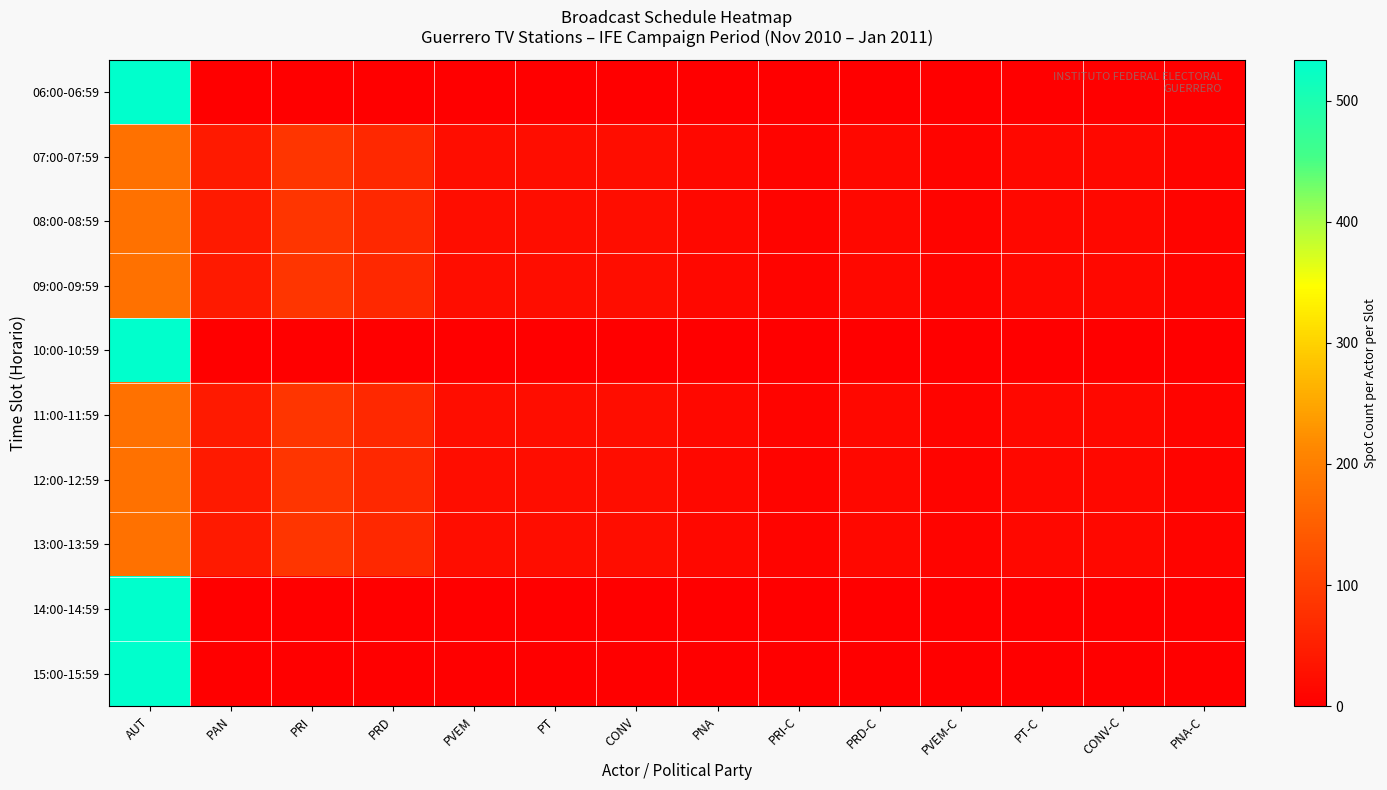

How many series are shown in this chart?

10